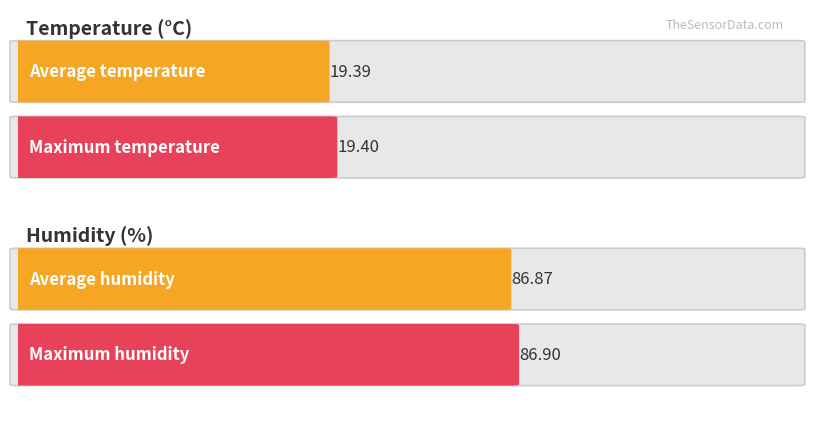

What is the difference between the maximum and minimum values in the Avg Temp series?

0.1